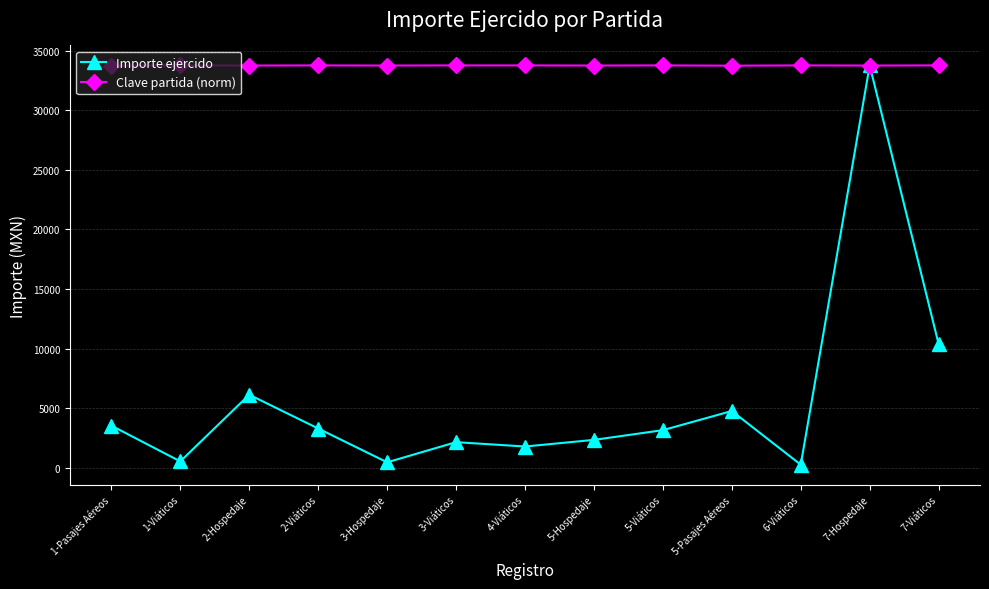

What is the value of the Clave partida (norm) point at the 5th from the left?

33747.5